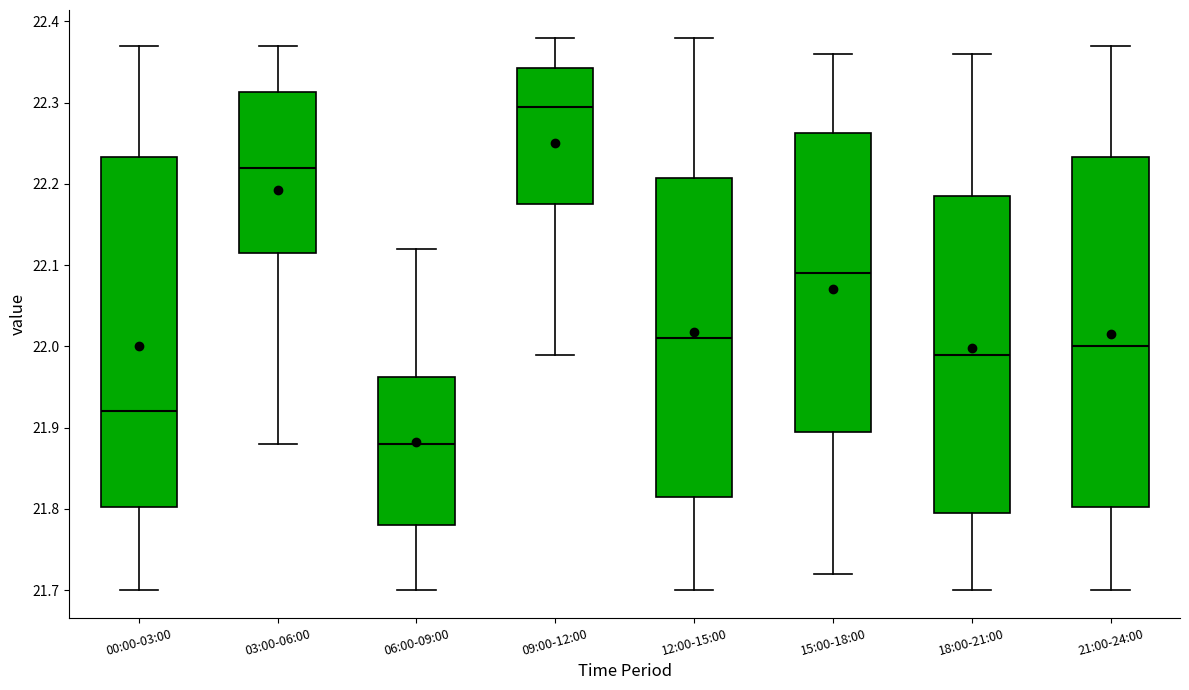

Reading left to right, read every box against the y-axis: the position of its median line, the range the box covers, and the ends of its whiskers. The values are not printed on the chart, so give them approximately, as read against the axis.

00:00-03:00: median 21.92, box 21.80 to 22.23, whiskers 21.70 to 22.37
03:00-06:00: median 22.22, box 22.12 to 22.31, whiskers 21.88 to 22.37
06:00-09:00: median 21.88, box 21.78 to 21.96, whiskers 21.70 to 22.12
09:00-12:00: median 22.30, box 22.18 to 22.34, whiskers 21.99 to 22.38
12:00-15:00: median 22.01, box 21.82 to 22.21, whiskers 21.70 to 22.38
15:00-18:00: median 22.09, box 21.90 to 22.26, whiskers 21.72 to 22.36
18:00-21:00: median 21.99, box 21.80 to 22.19, whiskers 21.70 to 22.36
21:00-24:00: median 22.00, box 21.80 to 22.23, whiskers 21.70 to 22.37